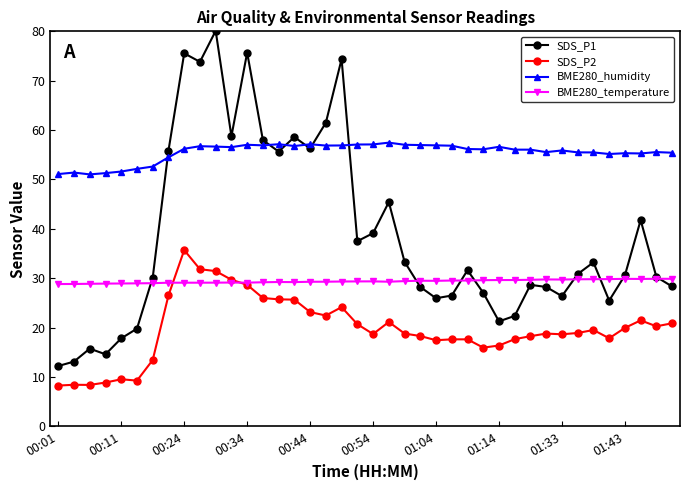

What is the maximum value for BME280_humidity?

57.5